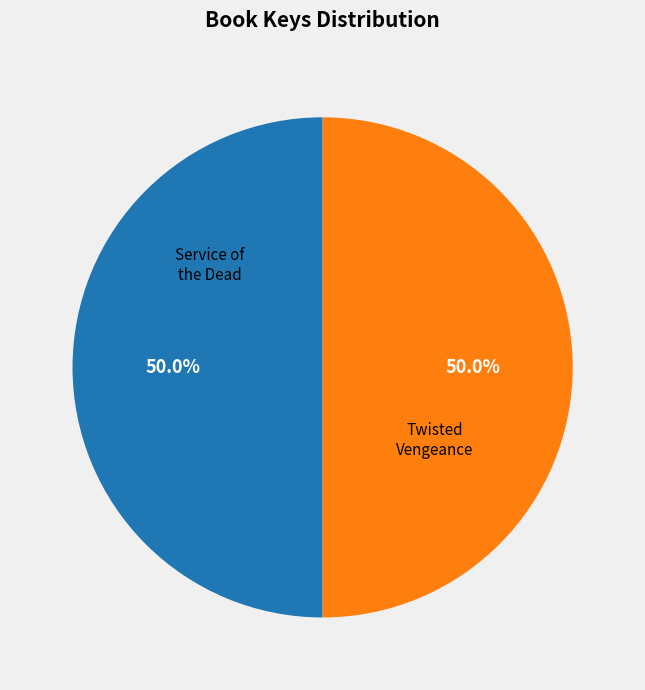

To the nearest percent, what is the average slice percentage?

50%